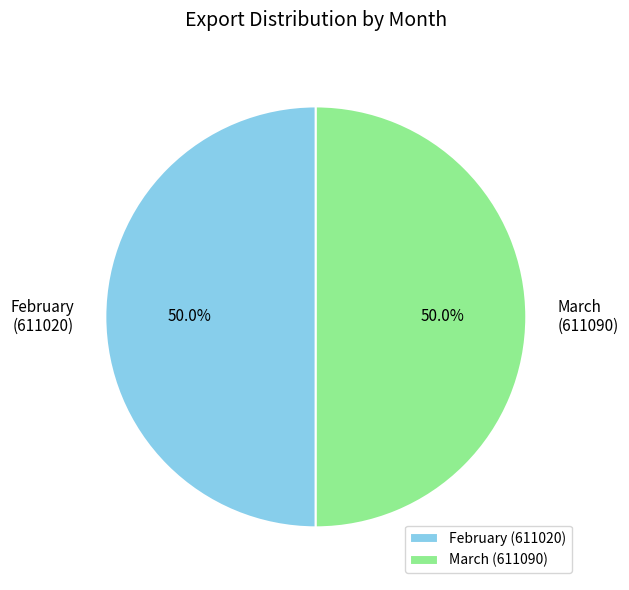

Combined, do March and February account for over 50%?

Yes